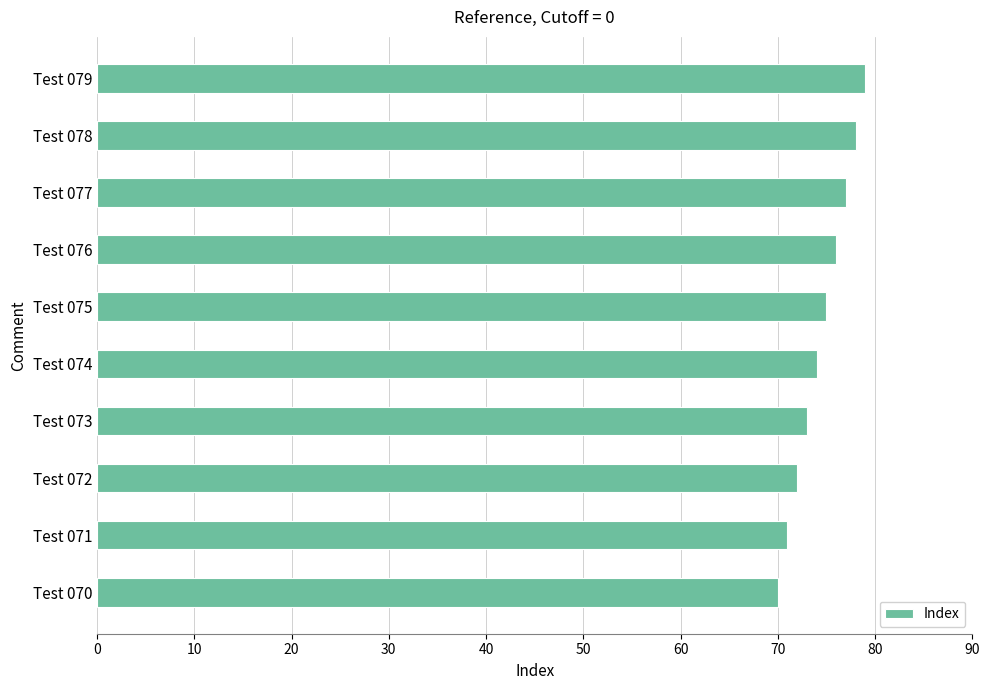

Reading bottom to top, what are all the values shown in this chart?

Test 070=70	Test 071=71	Test 072=72	Test 073=73	Test 074=74	Test 075=75	Test 076=76	Test 077=77	Test 078=78	Test 079=79